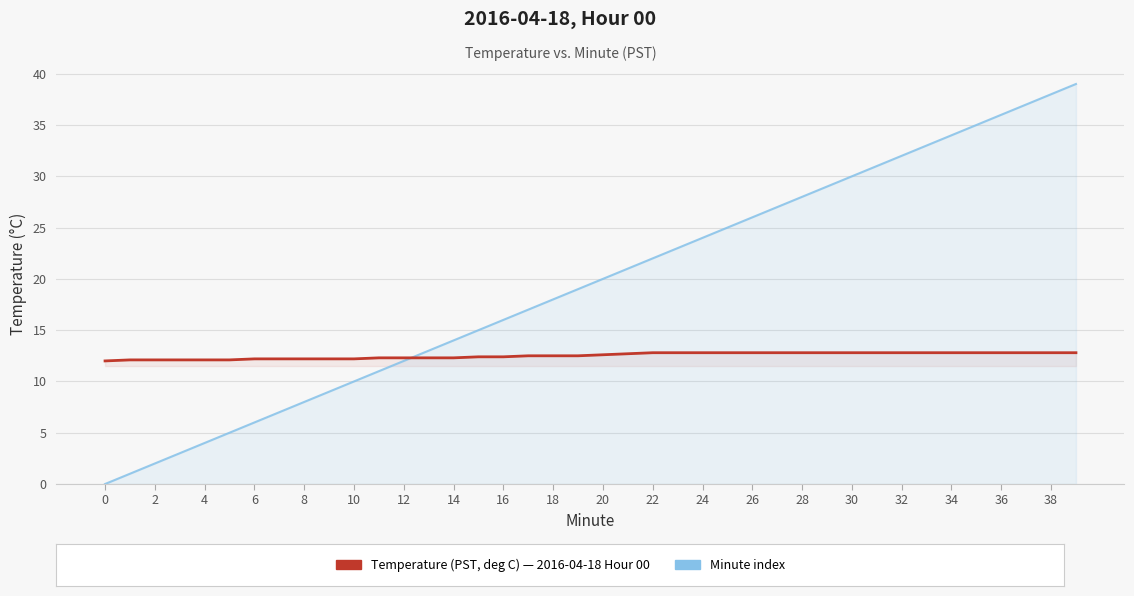

The Temperature (PST, deg C) series shows 4.0 at 21. True or false?

False